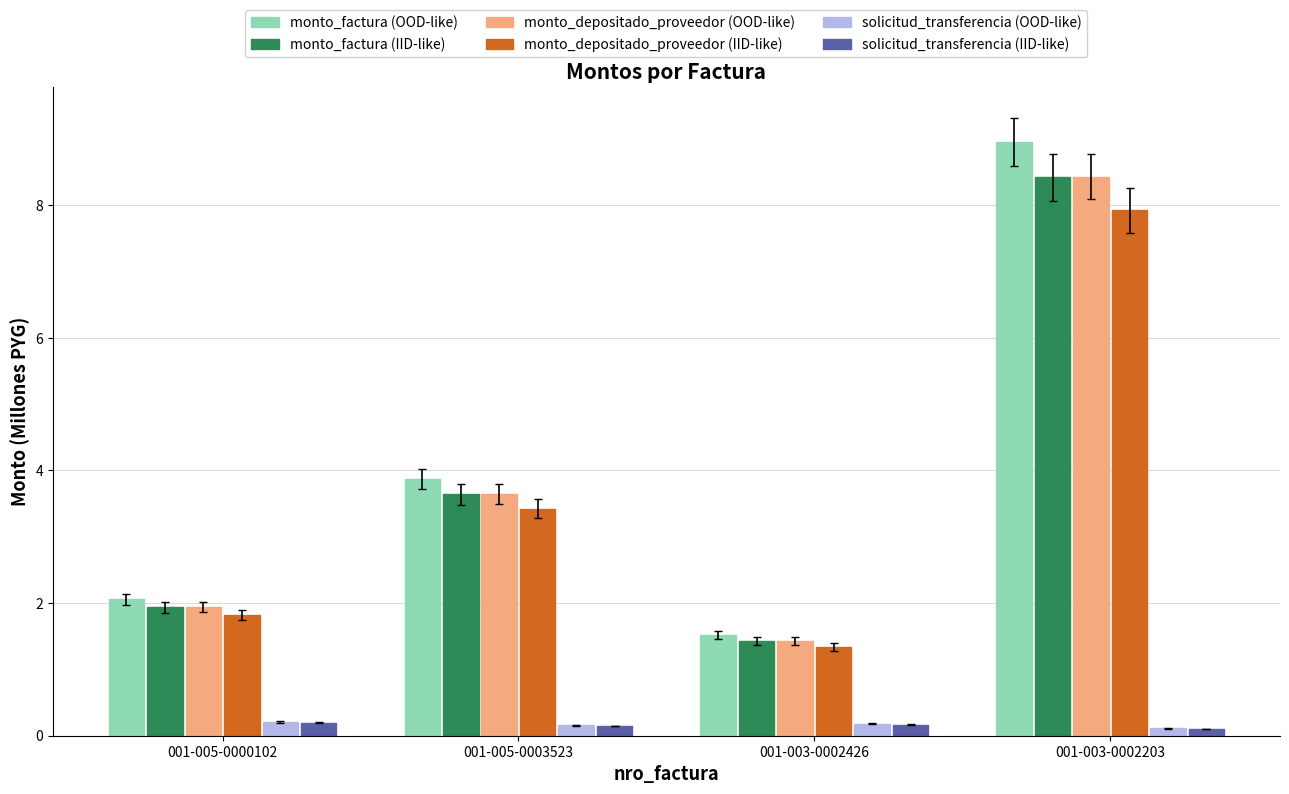

What is the sum of all monto_factura (OOD-like) values?

16.4